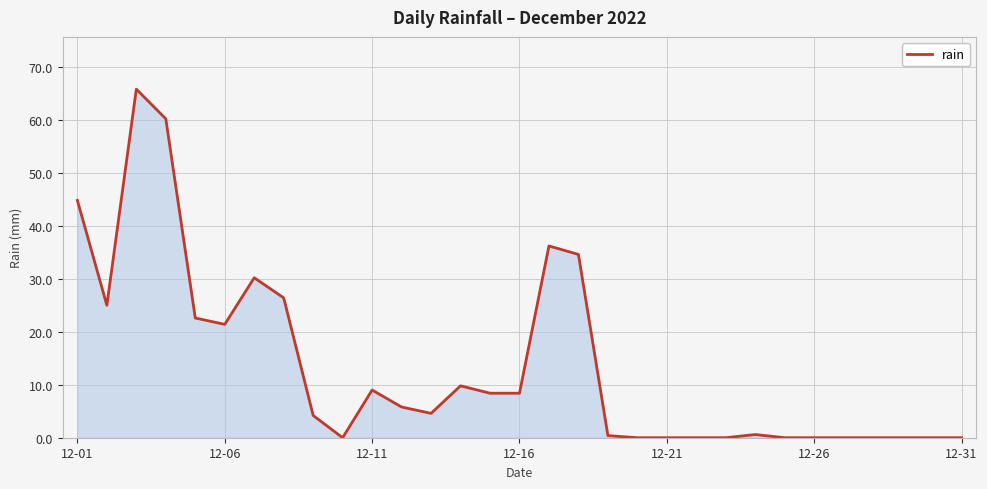

What is the greatest value displayed?

65.8